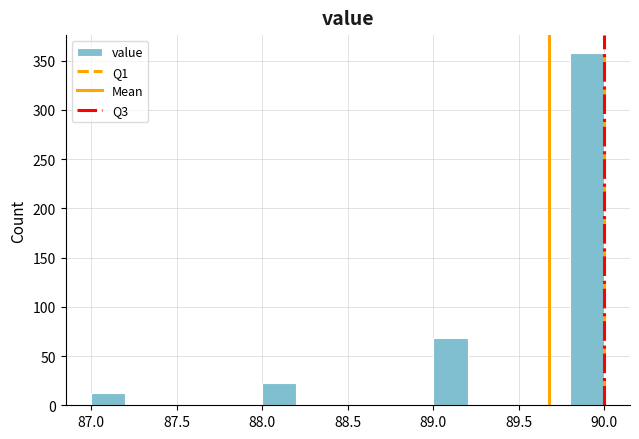

Reading left to right, transcribe this chart: for each bar, give the range it covers on the x-axis and its height. The values are not printed on the chart, so give them approximately, as read against the axis.

87.0 to 87.2: 10
87.2 to 87.4: 0
87.4 to 87.6: 0
87.6 to 87.8: 0
87.8 to 88.0: 0
88.0 to 88.2: 25
88.2 to 88.4: 0
88.4 to 88.6: 0
88.6 to 88.8: 0
88.8 to 89.0: 0
89.0 to 89.2: 70
89.2 to 89.4: 0
89.4 to 89.6: 0
89.6 to 89.8: 0
89.8 to 90.0: 360